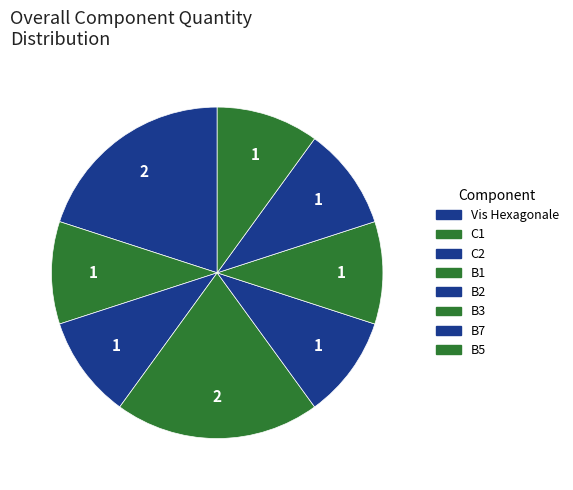

What is the largest slice in the pie chart?

Vis Hexagonale